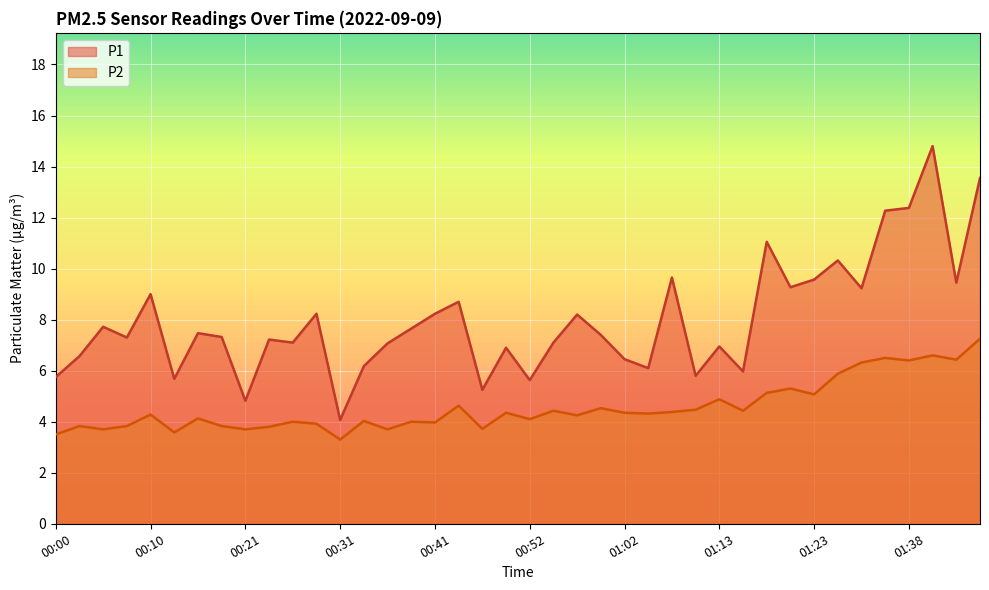

What are all the series names shown in the legend?

P1, P2